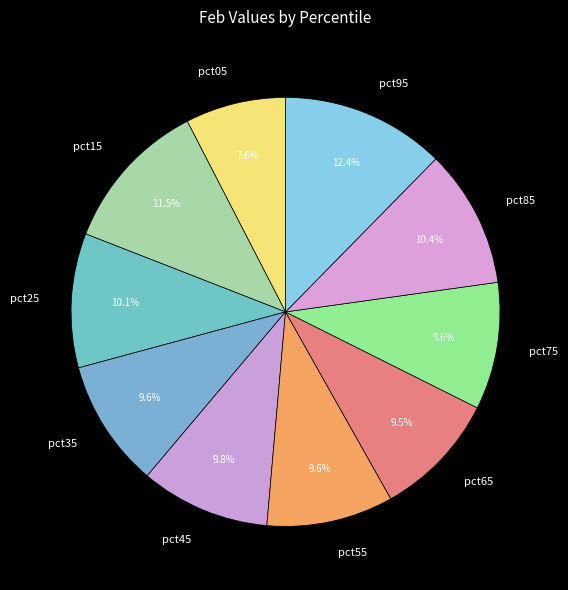

Is the sum of pct65 and pct05 greater than half?

No